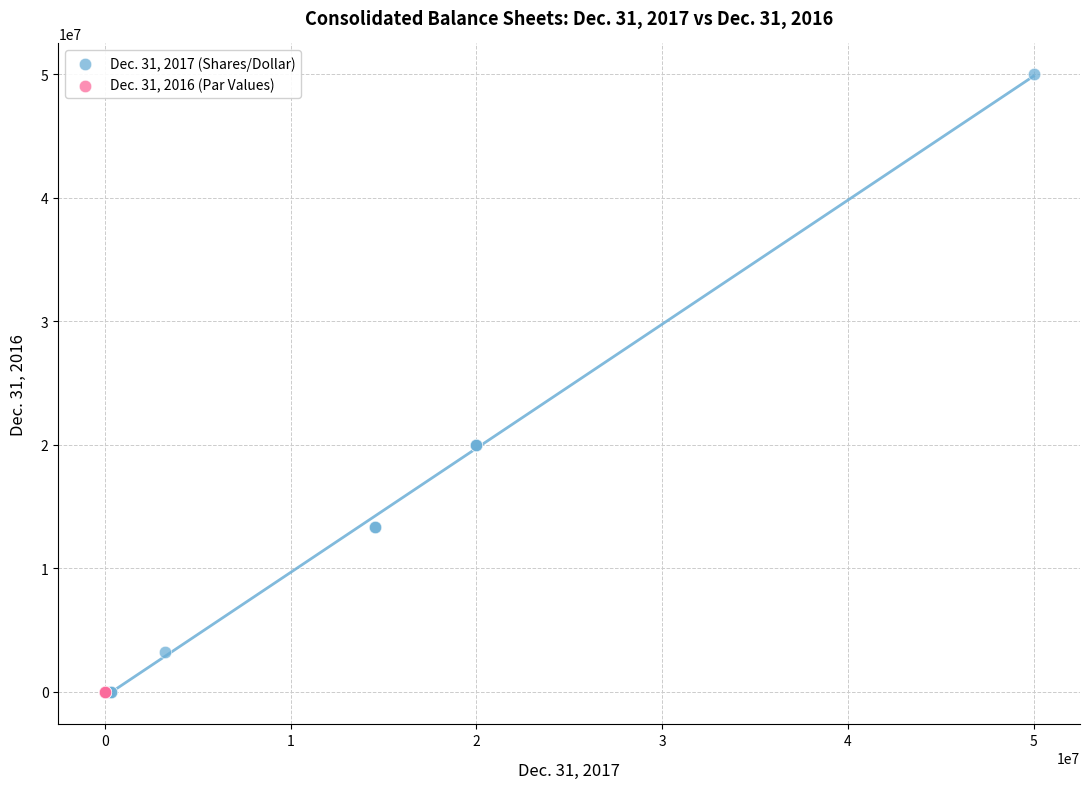

Which series contains the highest Y value?

Dec. 31, 2017 (Shares/Dollar)